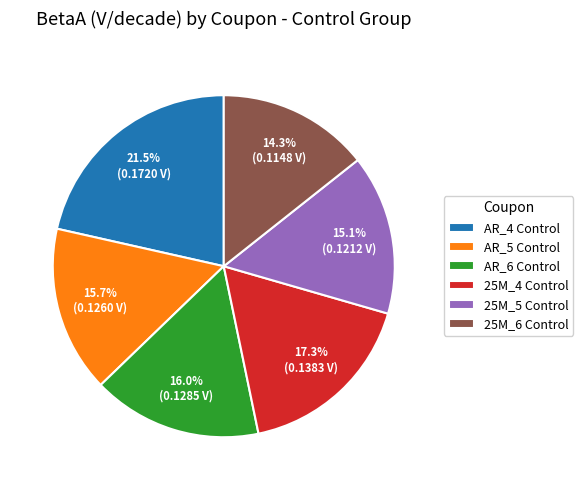

Does any single category account for the majority?

No